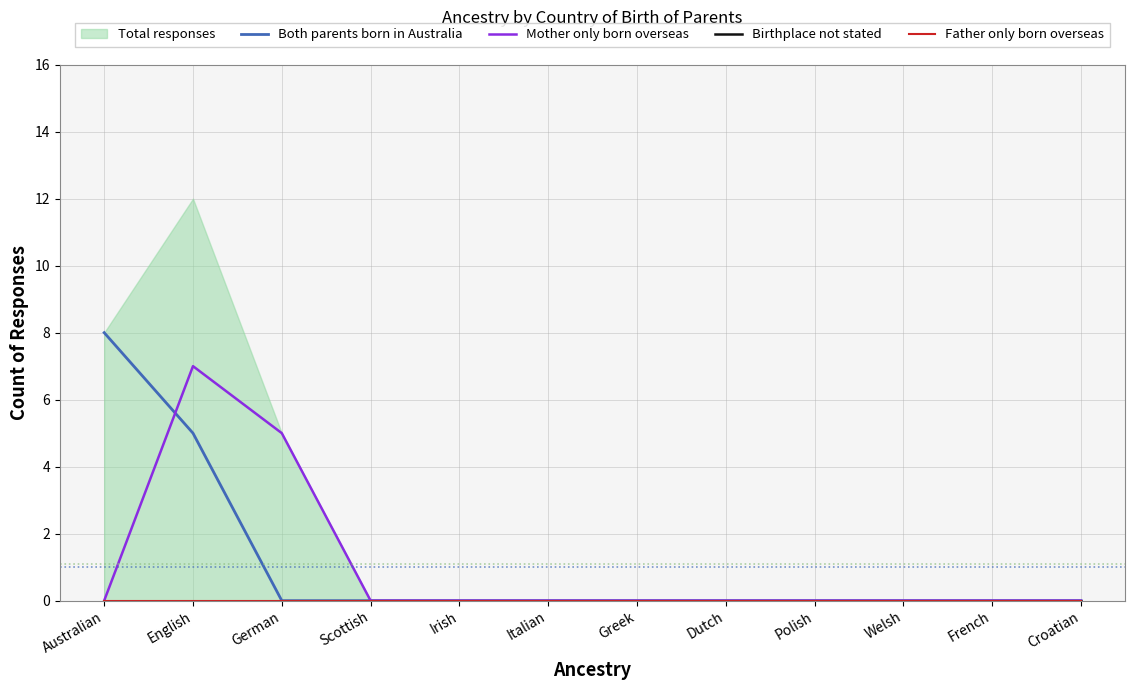

Which has a higher value, Scottish or French?

Scottish